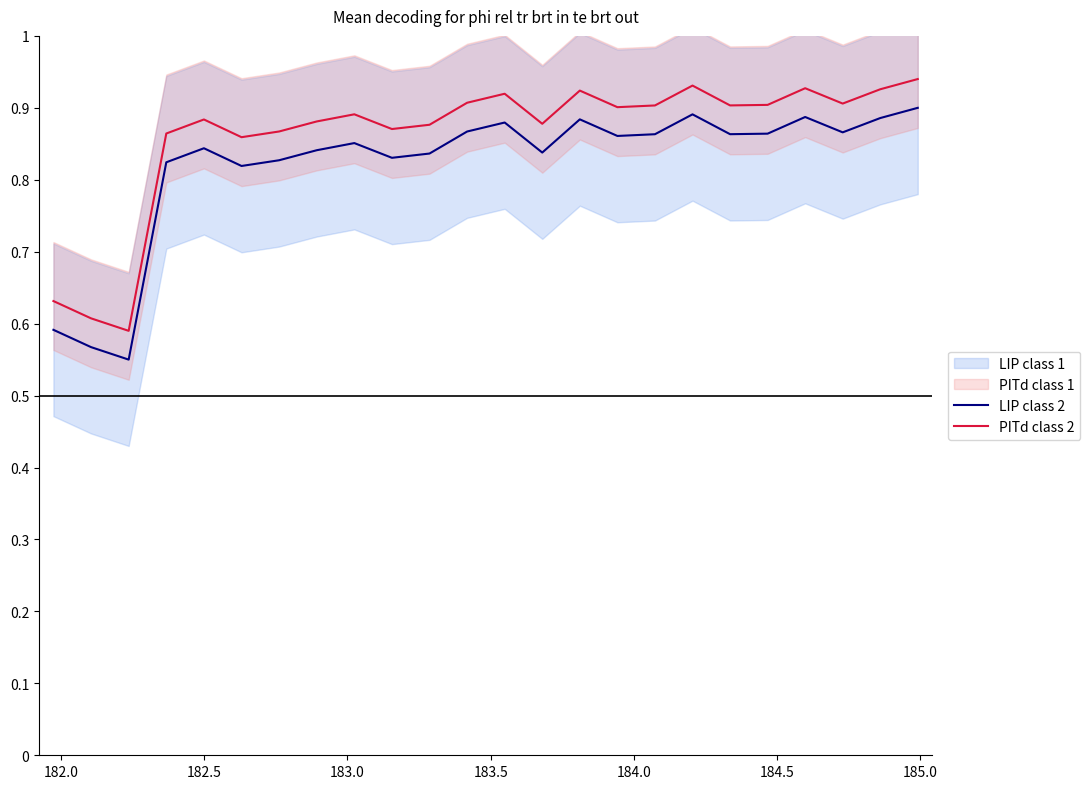

True or false: PITd class 2 and LIP class 2 intersect in this chart.

False